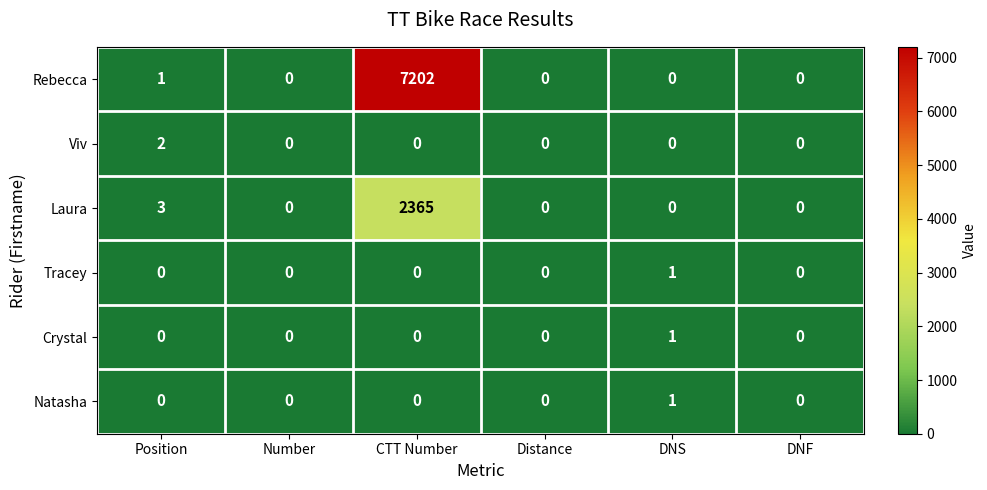

How many positive values does the Crystal series have?

1